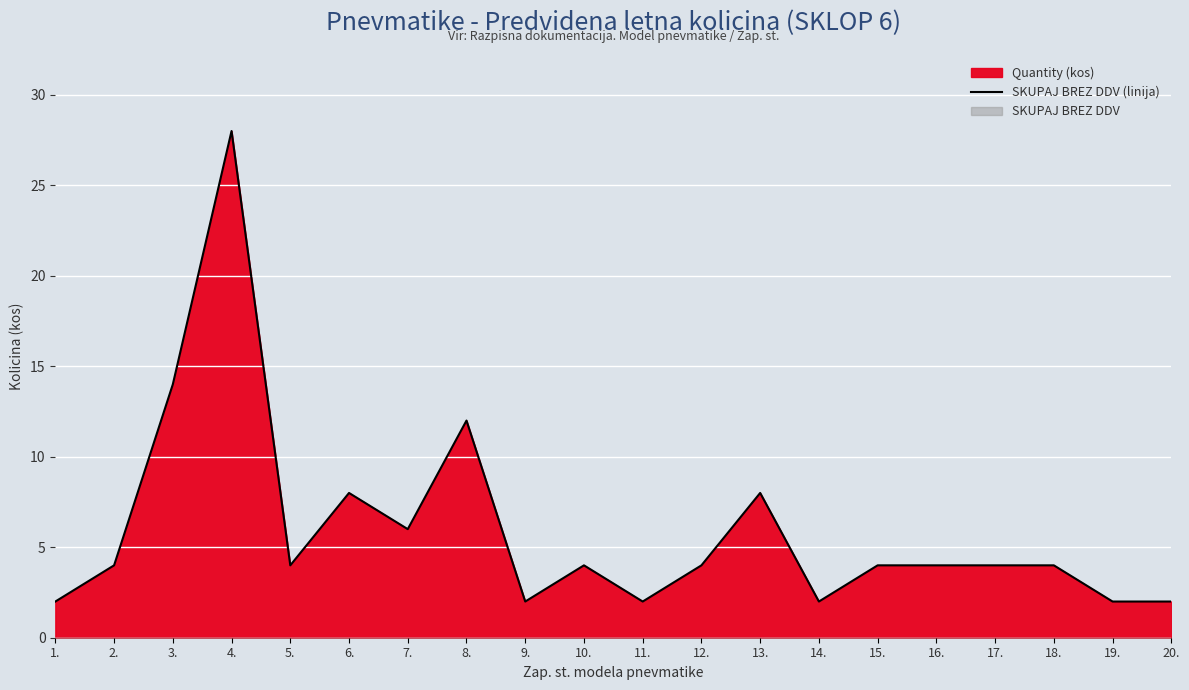

Where does the data first go above 4?

3.